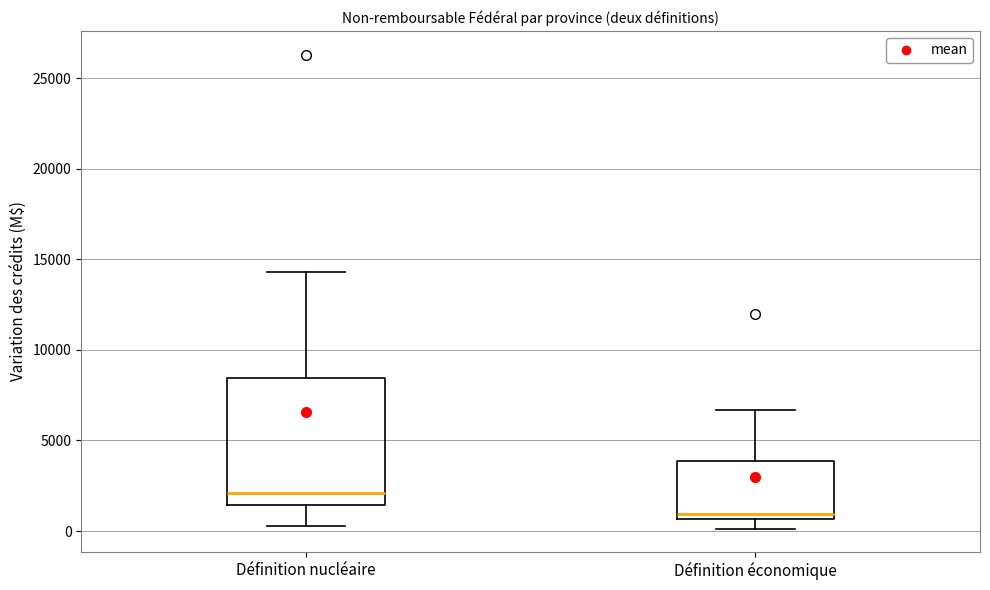

Which box is the tallest, from its lower edge to its upper edge?

Définition nucléaire